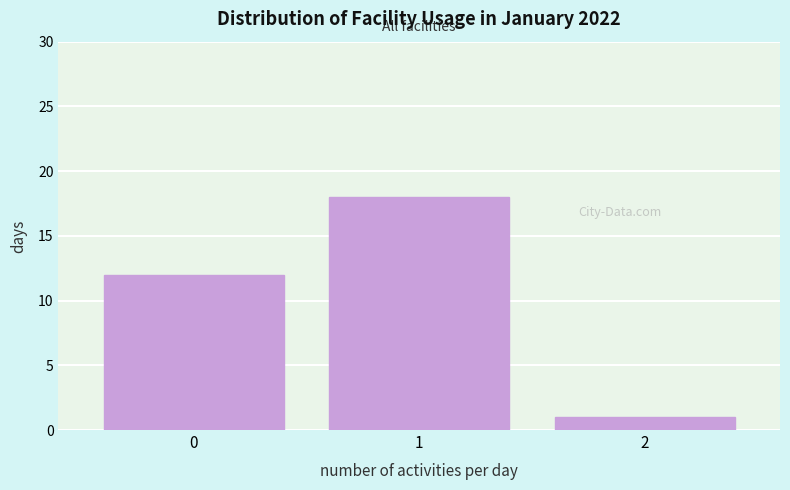

Reading left to right, extract all data points from this chart.

0=12	1=18	2=1